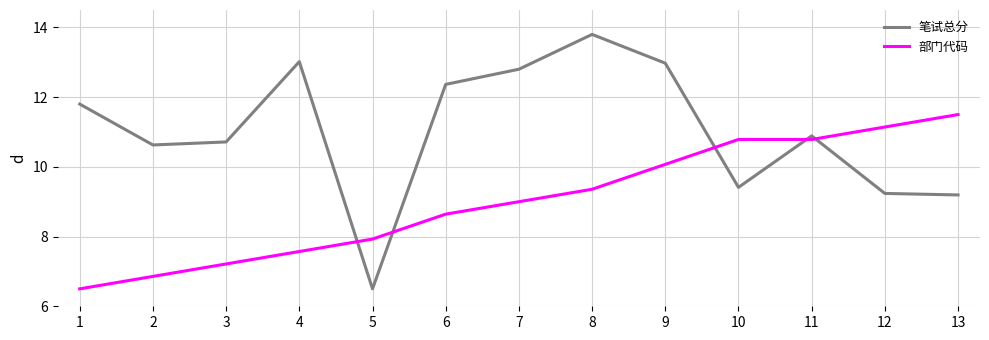

What is the sum of all 部门代码 values?

117.4